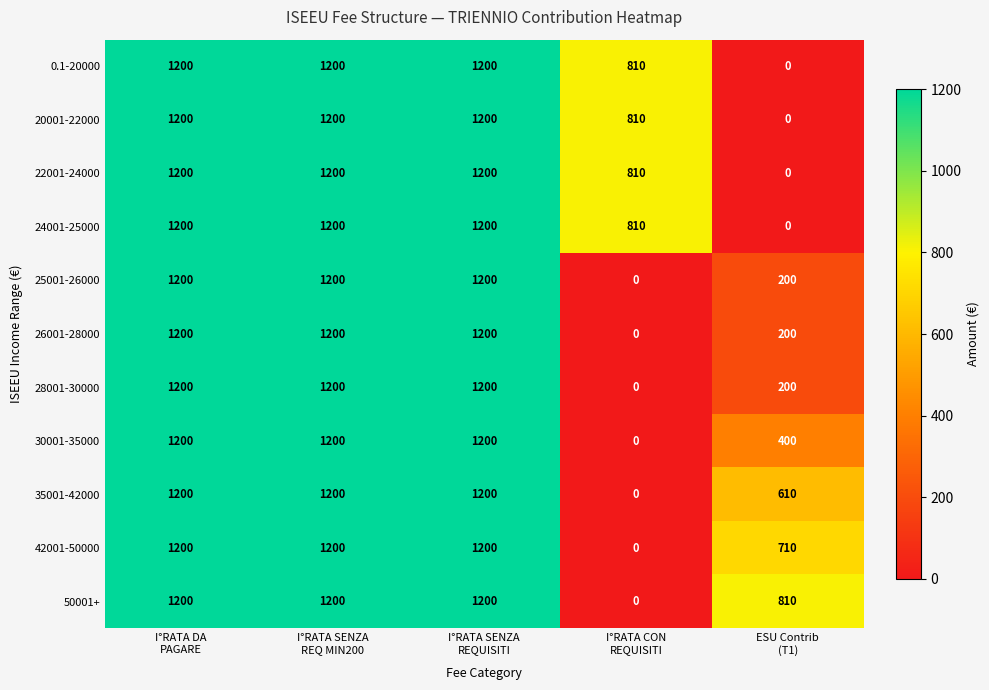

How many 50001+ values are between 810 and 1200?

4